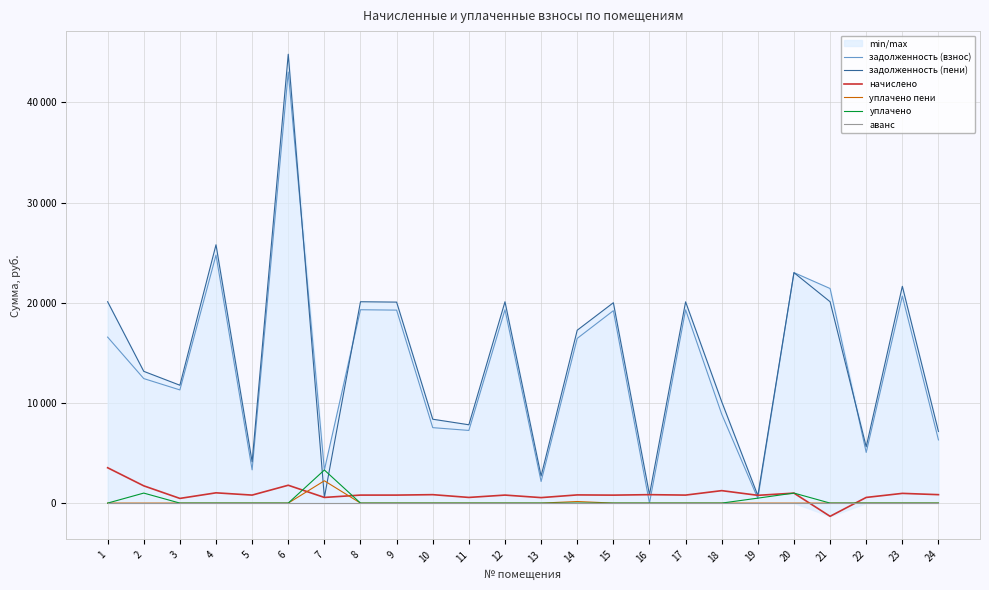

Reading left to right, list all the values displayed in this chart.

задолженность (взнос): 16574.9	12432.8	11301.1	24768.2	3318.0	43038.5	3303.8	19306.1	19269.2	7533.6	7255.5	19304.7	2156.4	16445.9	19212.0	0.0	19296.3	8876.7	466.7	23014.9	21425.2	5057.3	20674.1	6308.9
задолженность (пени): 20105.6	13156.6	11769.1	25793.9	4117.5	44820.8	565.5	20105.6	20068.7	8376.0	7821.0	20104.0	2704.3	17263.0	20007.6	842.4	20095.8	10120.8	747.8	23009.4	20105.6	5622.8	21645.2	7151.3
начислено: 3530.7	1723.8	468.0	1025.7	799.5	1782.3	565.5	799.5	799.5	842.4	565.5	799.5	548.0	817.0	795.6	842.4	799.5	1244.1	776.1	994.5	-1319.6	565.5	971.1	842.4
уплачено пени: 0.0	0.0	0.0	0.0	0.0	0.0	2228.1	0.0	0.0	0.0	0.0	0.0	0.0	157.6	0.0	0.0	0.0	0.0	0.0	0.0	0.0	0.0	0.0	0.0
уплачено: 0.0	1000.0	0.0	0.0	0.0	0.0	3303.8	0.0	0.0	0.0	0.0	0.2	0.0	0.0	0.0	0.0	0.0	0.0	495.0	1000.0	0.0	0.0	0.0	0.0
аванс: 0.0	0.0	0.0	0.0	0.0	0.0	0.0	0.0	0.0	0.0	0.0	0.0	0.0	0.0	0.0	0.0	0.0	0.0	0.0	0.0	0.0	0.0	0.0	0.0